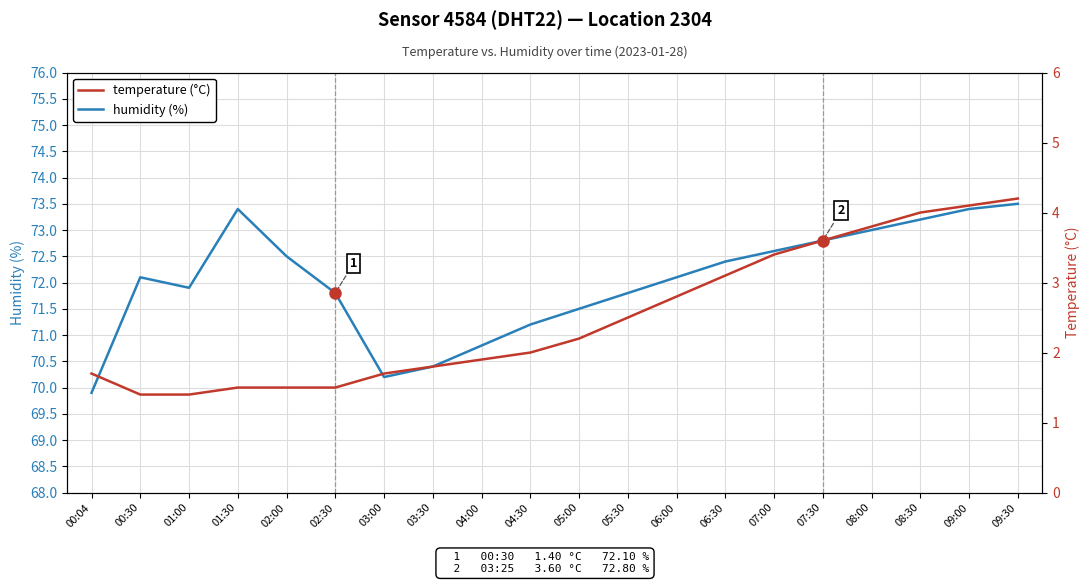

What is the value of the temperature (°C) point at the 17th from the left?

3.8